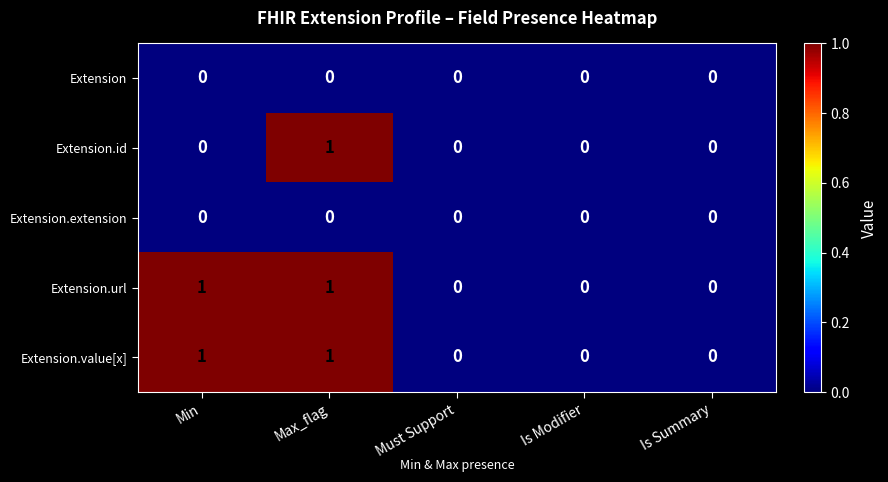

At which category is the sum across all series the highest?

Max_flag